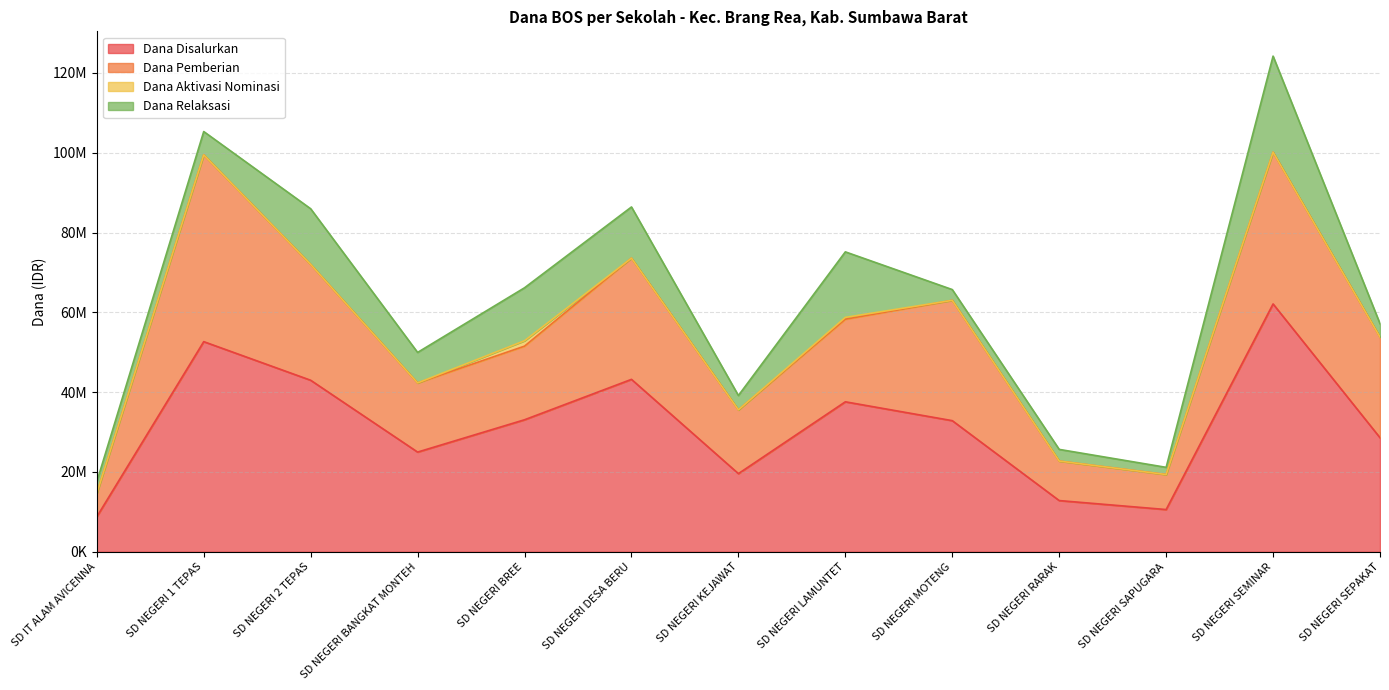

What is the difference between the maximum and minimum values in the Dana Aktivasi Nominasi series?

1350000